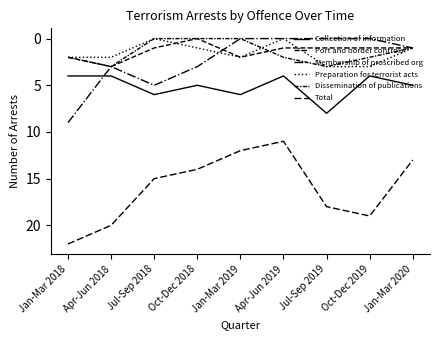

At which category does Preparation for terrorist acts reach its first local valley?

Jul-Sep 2018